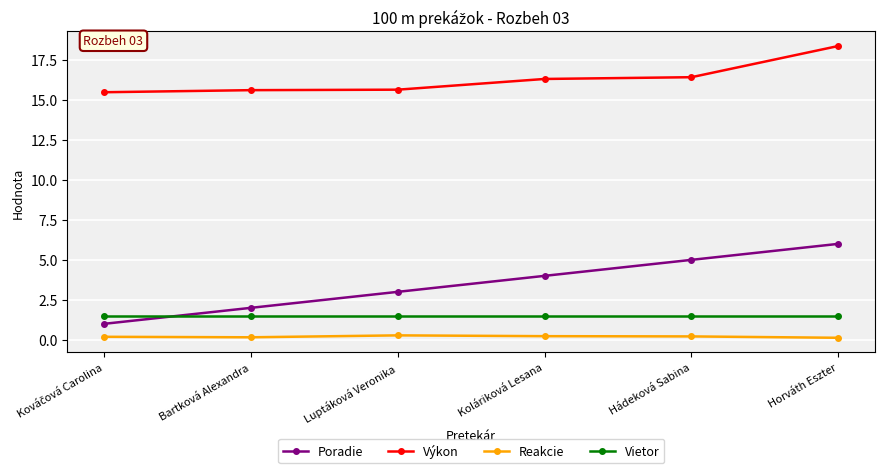

What is the total value across all series at Koláriková Lesana?

22.0